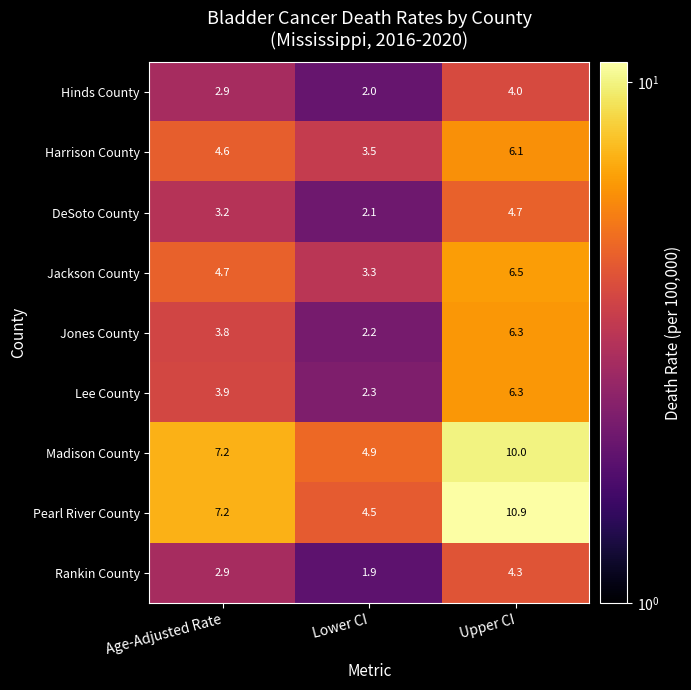

How many categories are shown in the chart?

3